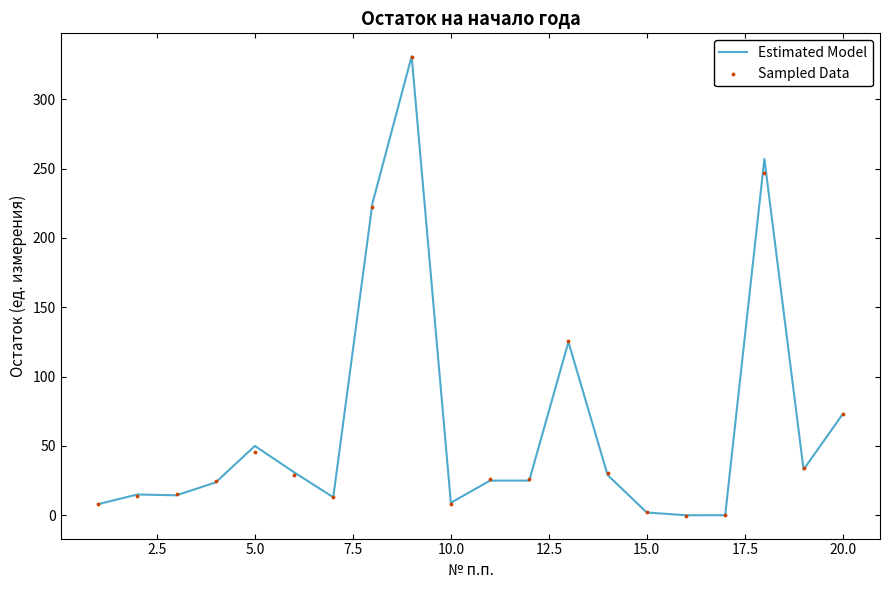

Which series reaches the maximum Y coordinate?

Estimated Model